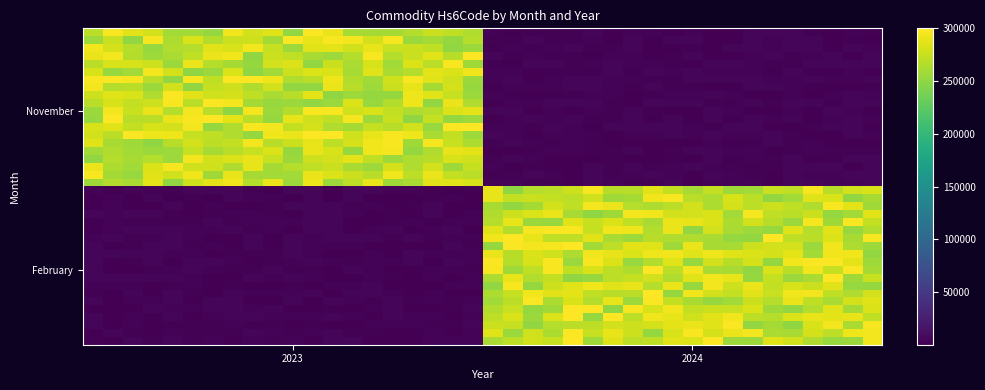

At how many categories does at least one series exceed 245310?

40